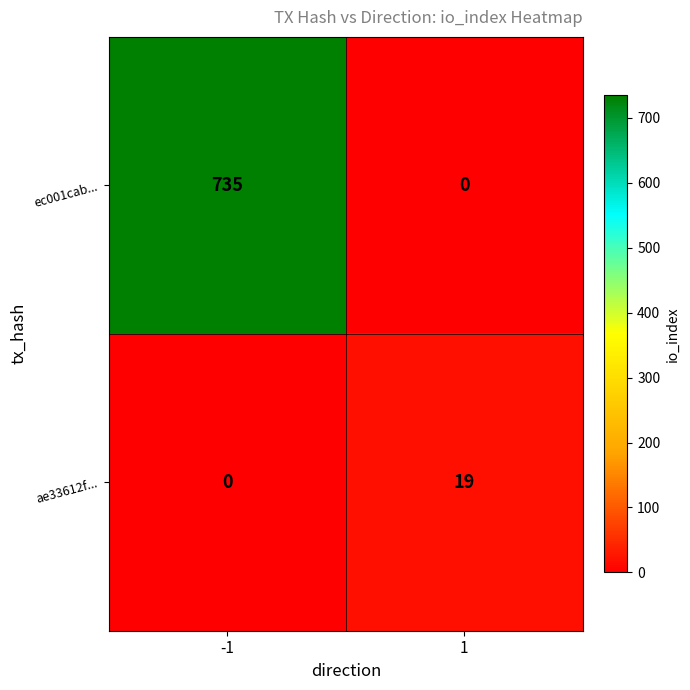

What is the spread (max minus min) of values at -1?

735